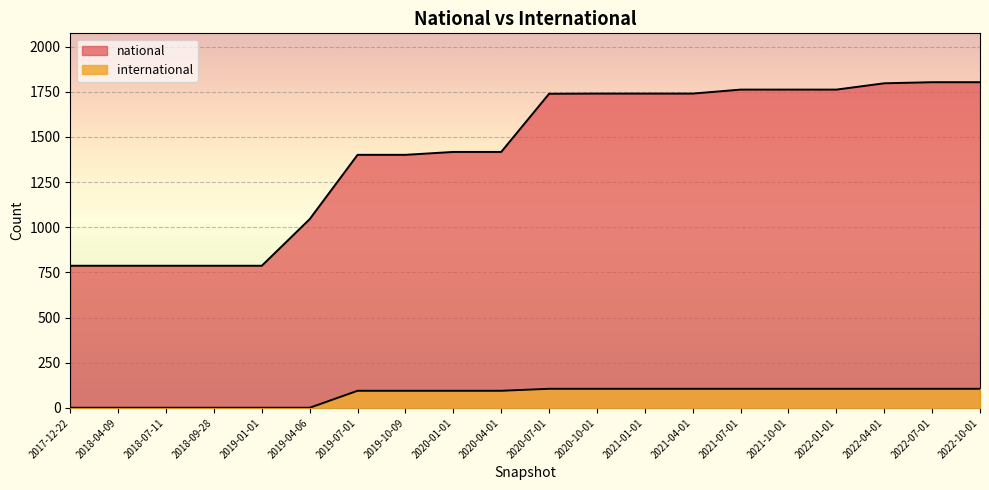

What is the total value across all series at 2018-04-09?

788